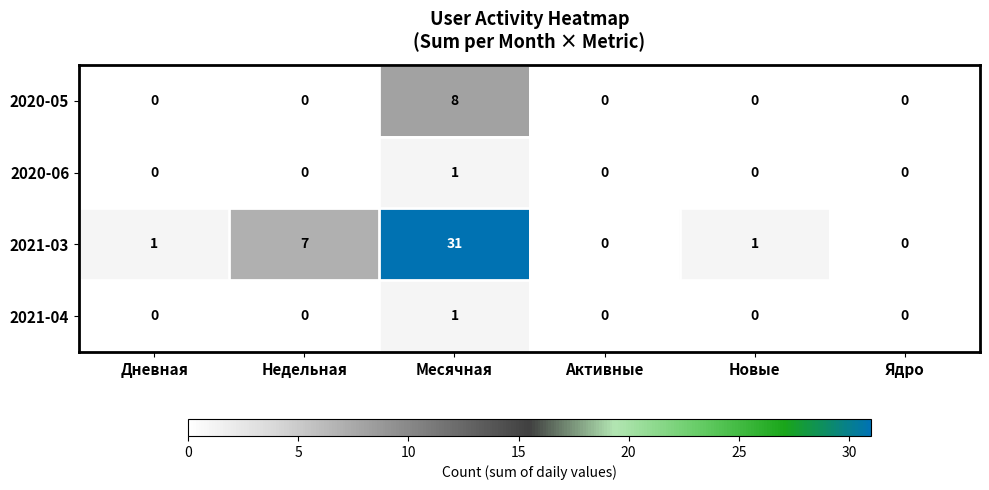

What is the difference between the maximum and minimum values in the 2020-05 series?

8